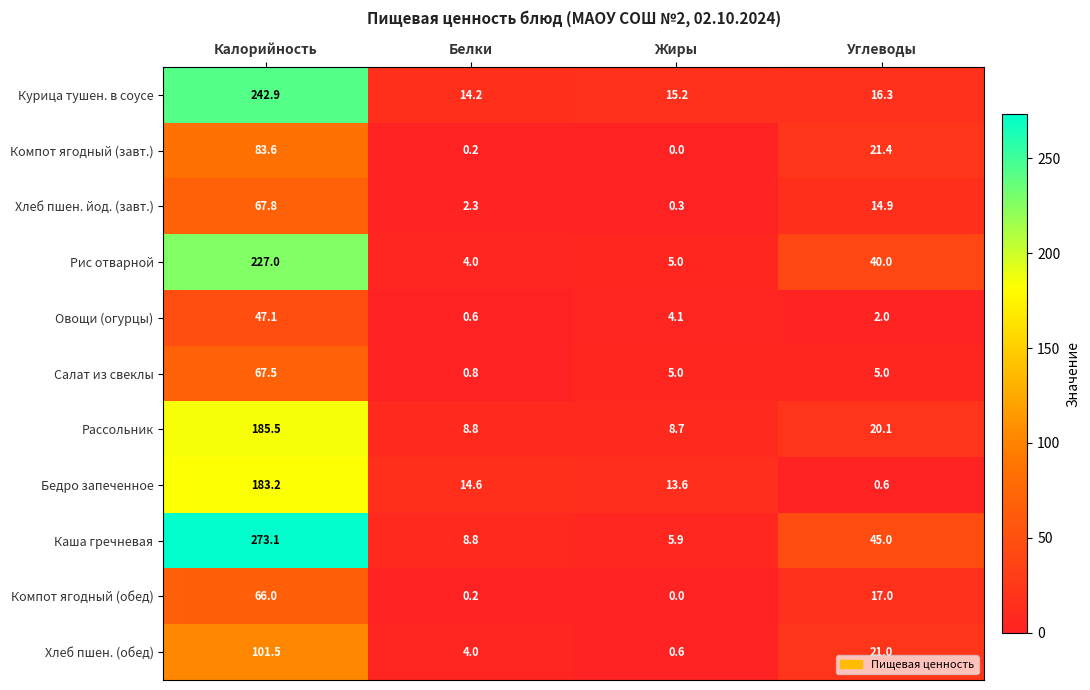

What is the difference between the second highest and minimum values in the Компот ягодный (обед) series?

17.0